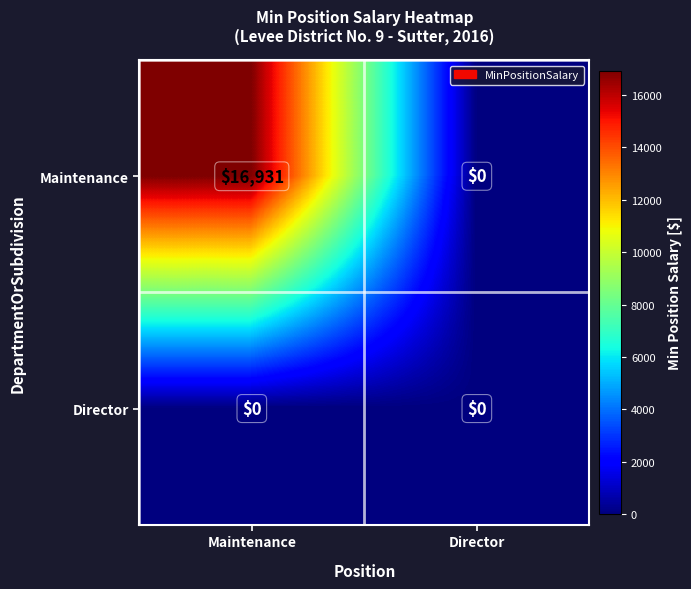

Which series has the largest total across all categories?

Maintenance